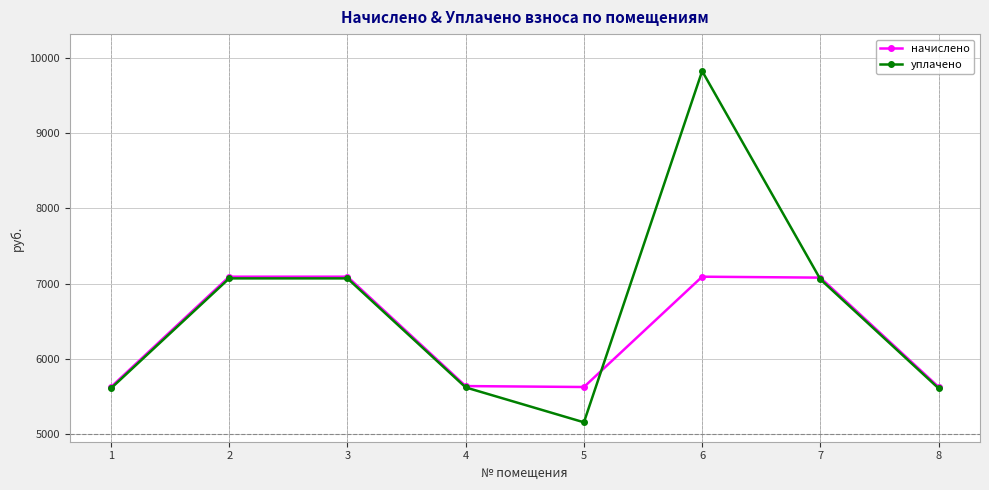

Which series has the largest range (max minus min)?

уплачено